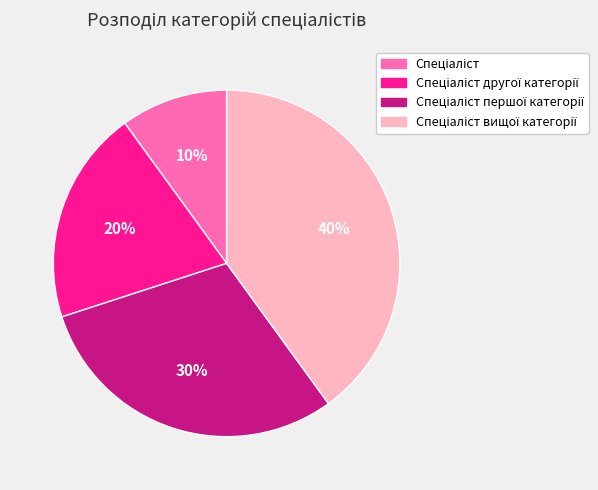

Is there any slice that represents more than half of the pie?

No